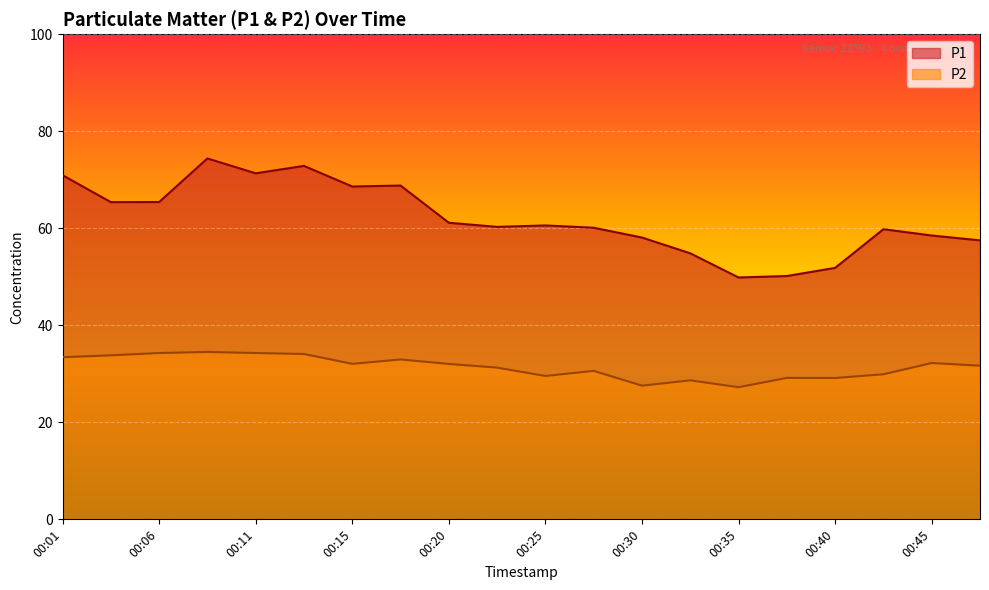

Which has a higher value, 00:28 or 00:37?

00:28